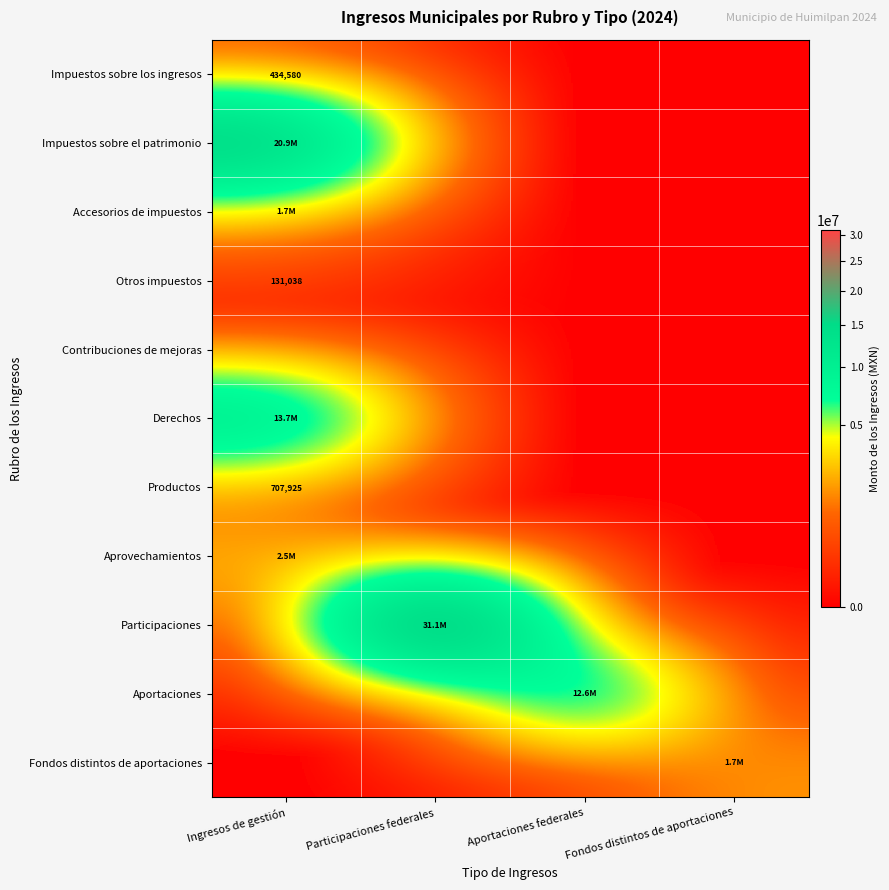

What is the average value of the Accesorios de impuestos series?

416737.7